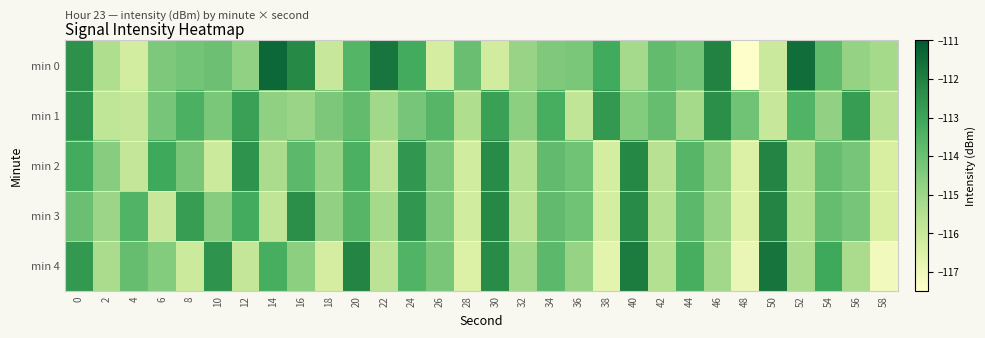

Which series has the largest total across all categories?

min 0